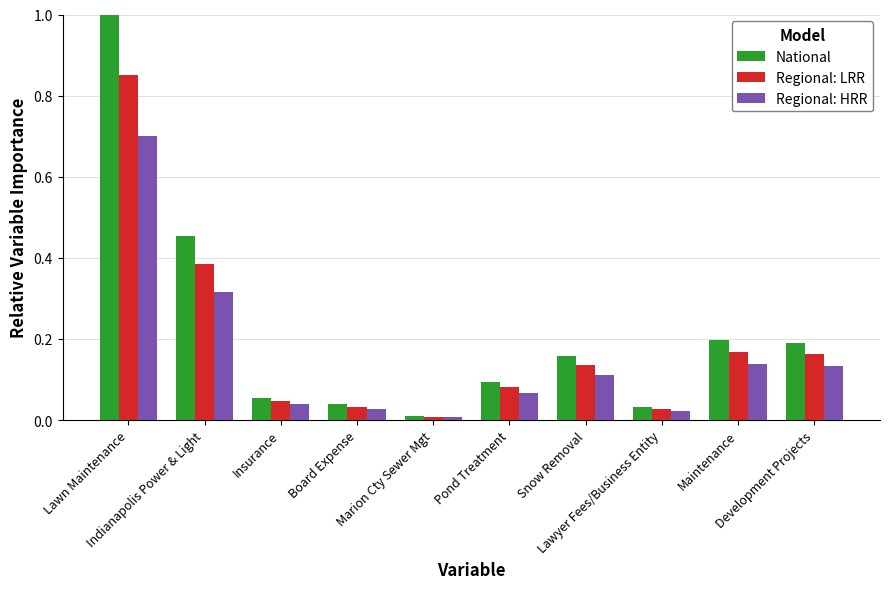

Which series has the largest total across all categories?

National